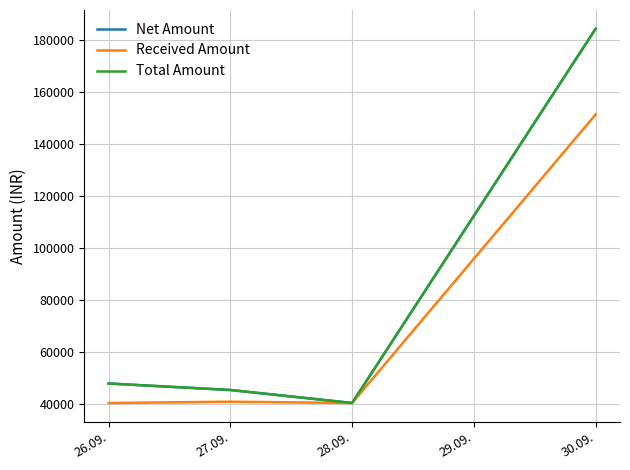

What is the lowest value of the Total Amount series?

40500